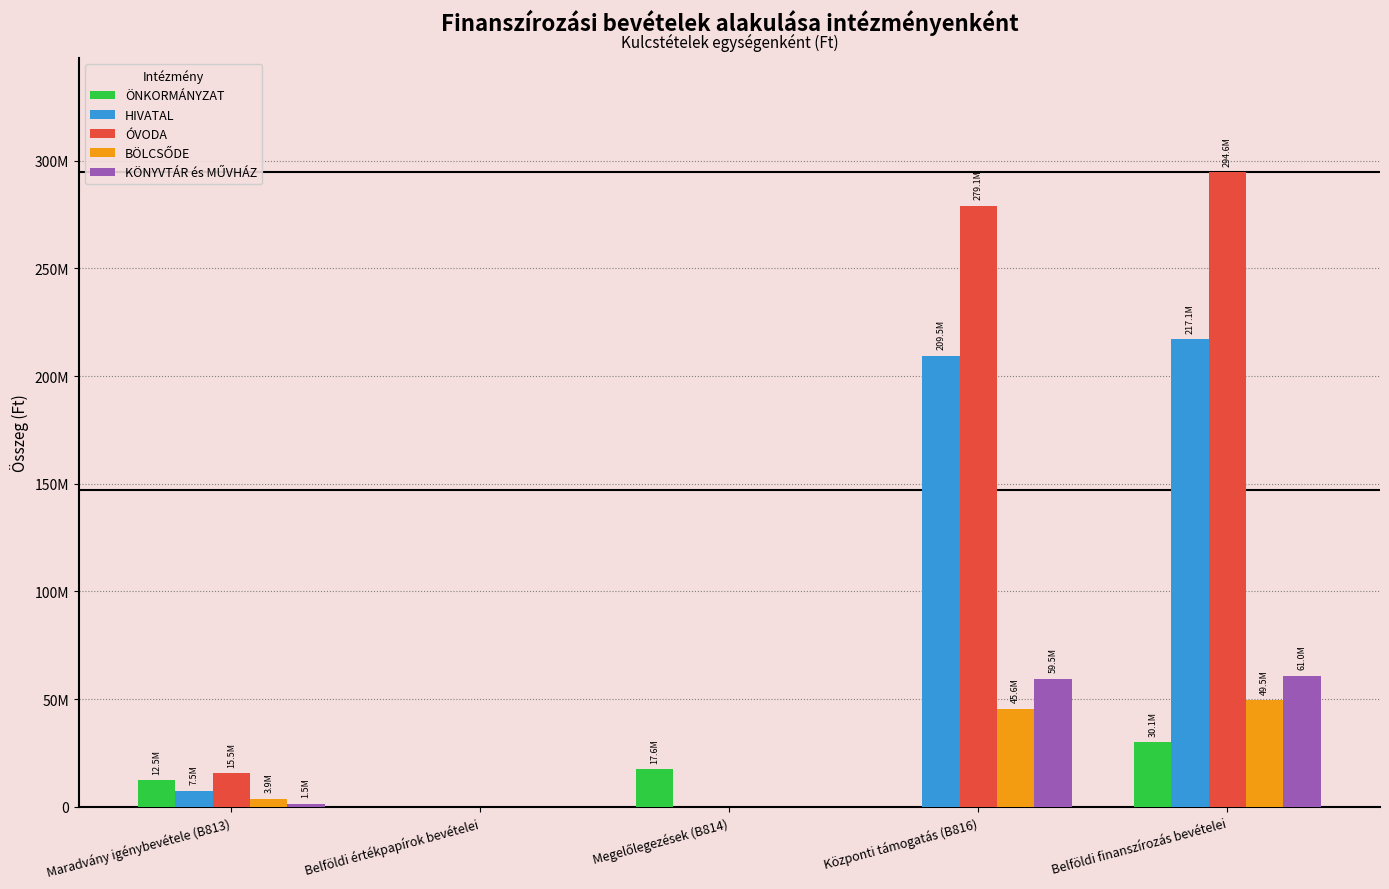

Are the bars grouped side by side (vs. stacked)?

Yes